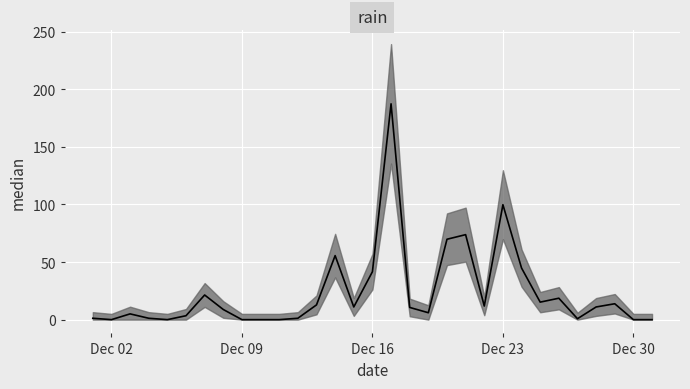

What is the difference between the maximum and minimum values?

187.4